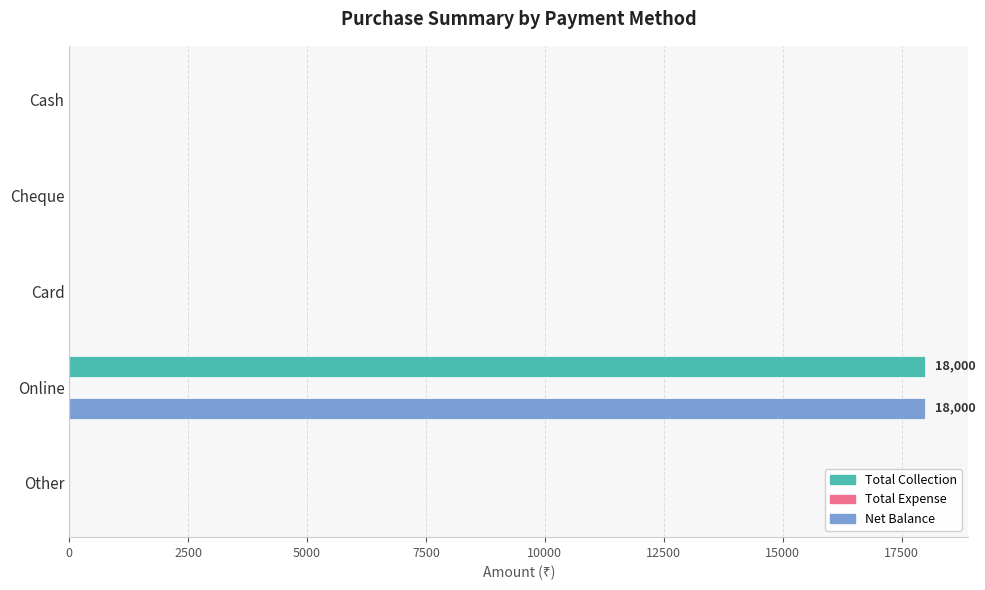

What is the highest value of the Total Collection series?

18000